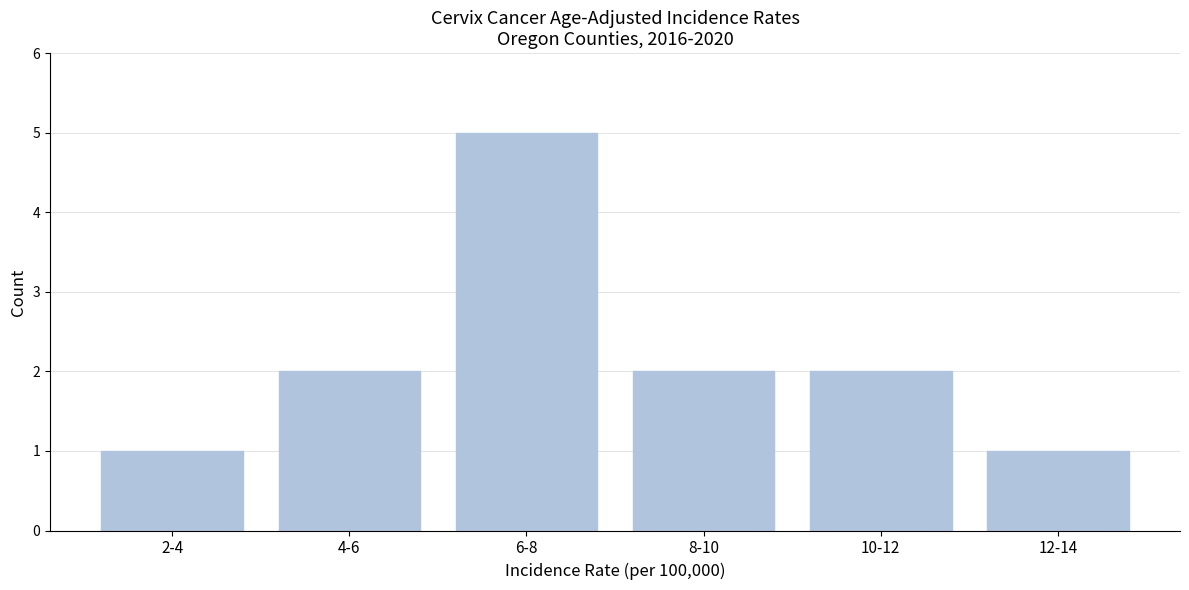

Reading left to right, extract all data points from this chart.

2-4=1	4-6=2	6-8=5	8-10=2	10-12=2	12-14=1